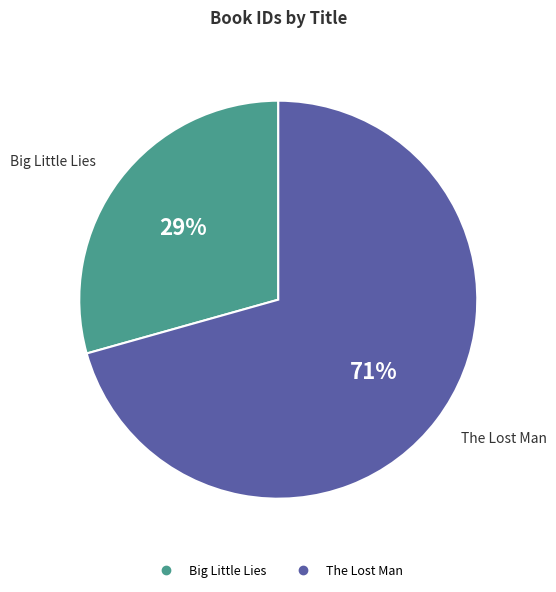

How many segments does this pie chart have?

2